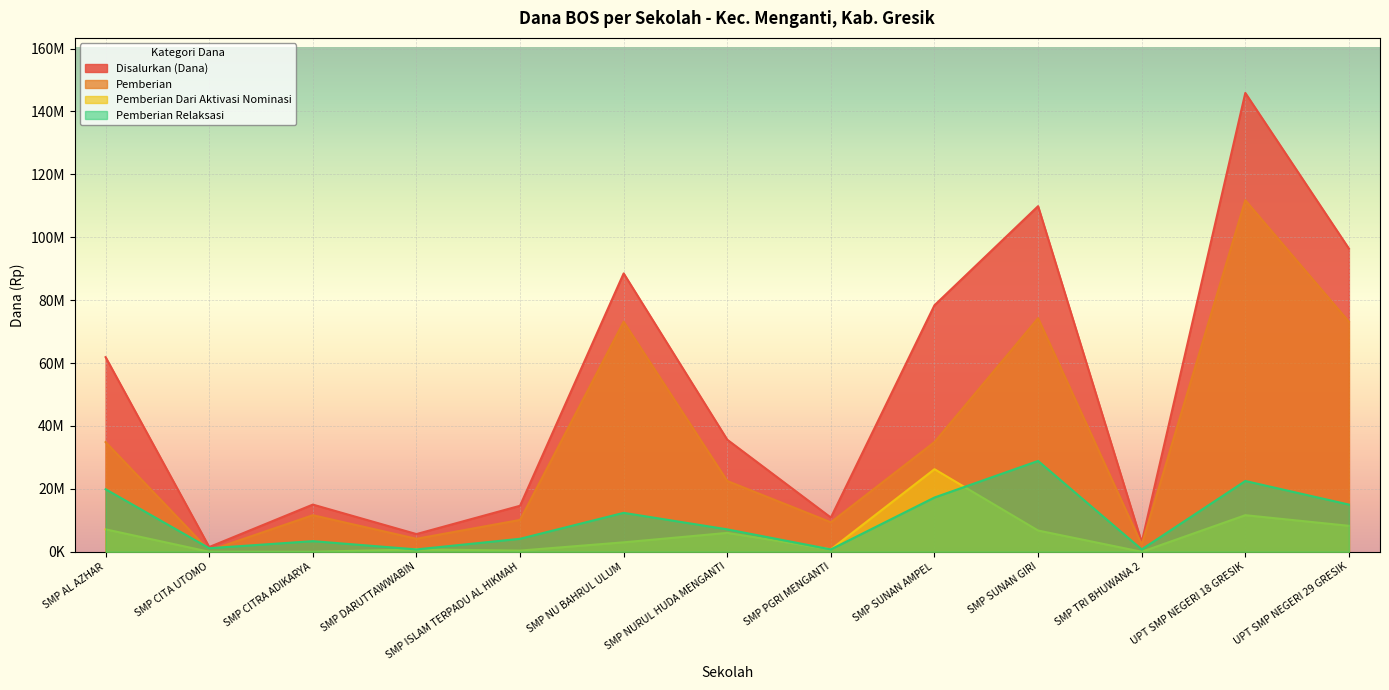

What is the label of the 1st point from the right?

UPT SMP NEGERI 29 GRESIK